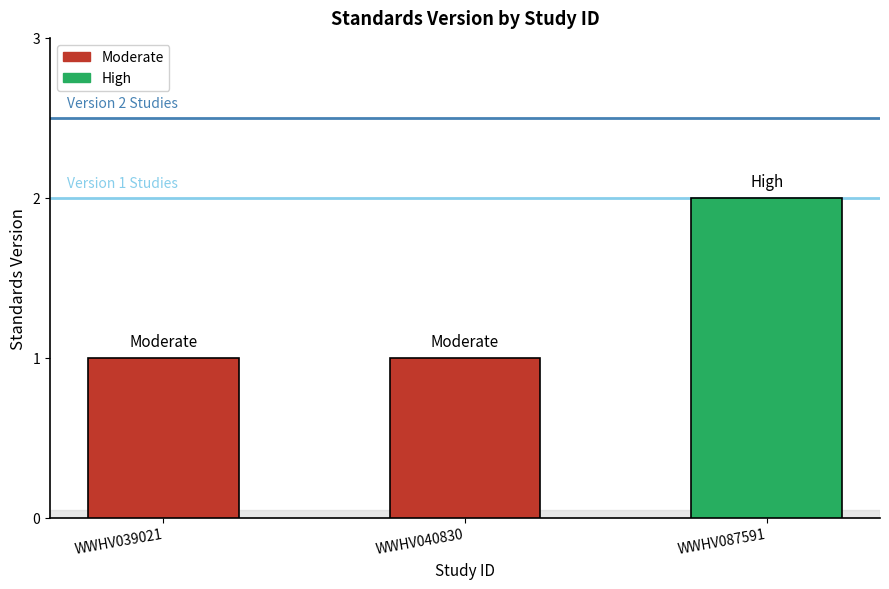

What is the change in value from WWHV040830 to WWHV087591?

+1